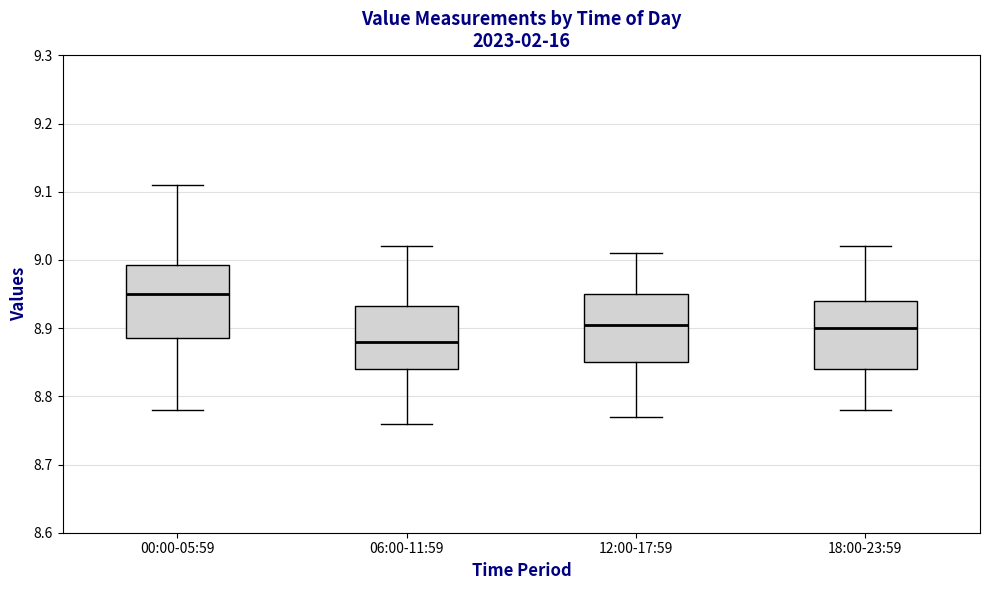

Where is the upper edge of the box for 06:00-11:59 on the y-axis? The values are not printed on the chart, so give them approximately, as read against the axis.

8.93